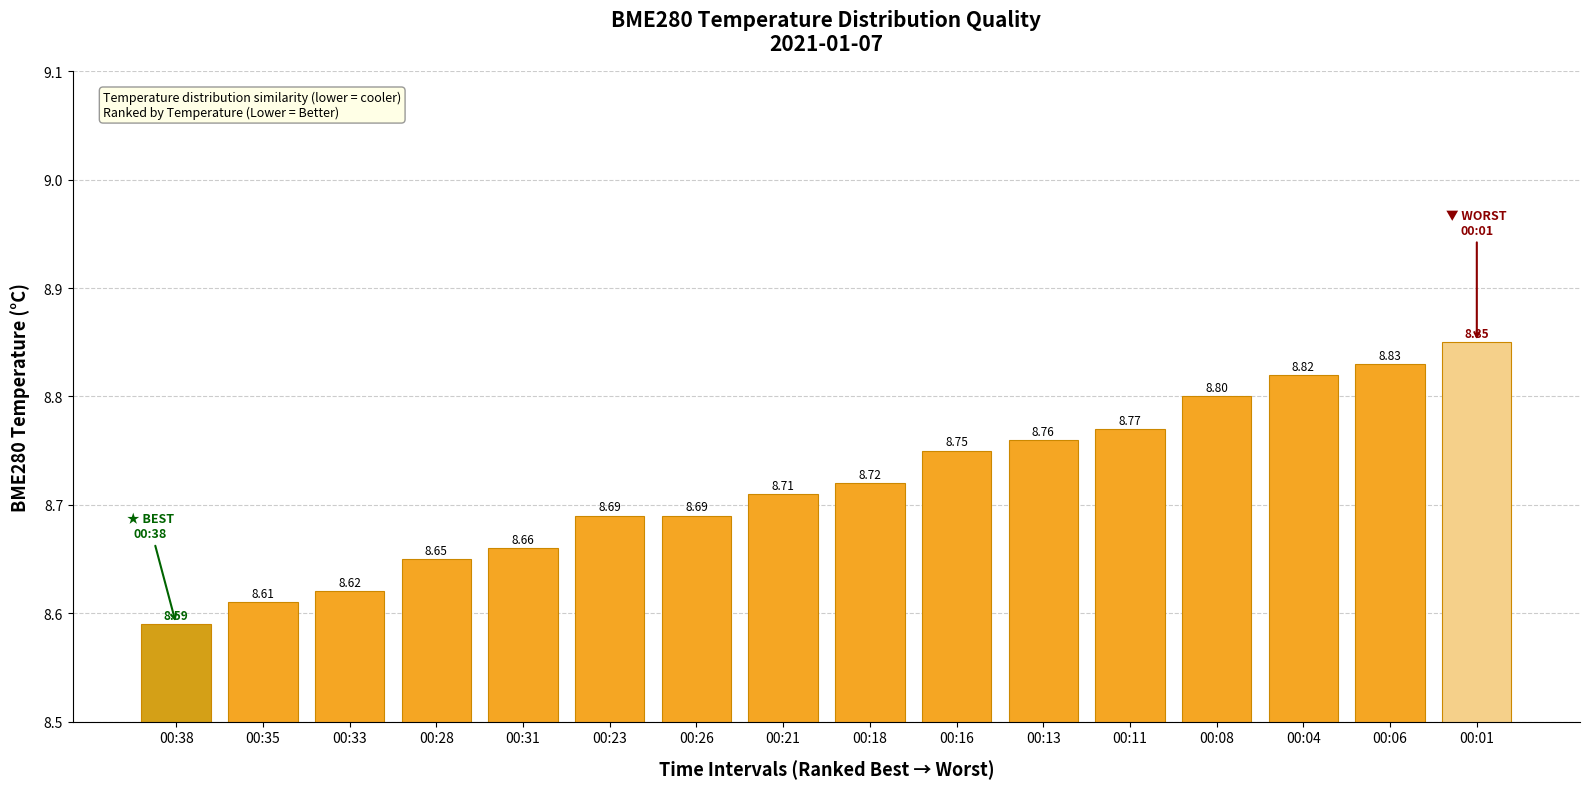

What is the change in value from 00:26 to 00:01?

+0.2